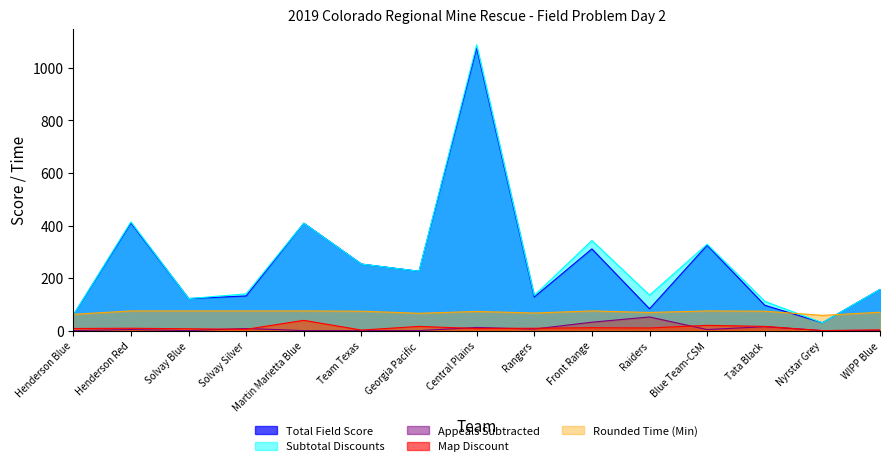

Reading right to left, transcribe all the data shown in this chart.

Total Field Score: 157.0	30.0	96.5	325.0	83.0	311.0	128.0	1076.0	226.0	253.5	409.0	132.0	122.0	410.0	59.0
Subtotal Discounts: 157.0	30.0	111.5	329.0	135.0	343.0	134.0	1088.0	226.0	253.5	409.0	140.0	122.0	414.0	59.0
Appeals Subtracted: 0.0	0.0	15.0	4.0	52.0	32.0	6.0	12.0	0.0	0.0	0.0	8.0	0.0	4.0	0.0
Map Discount: 3.0	0.0	16.0	20.0	10.0	11.0	9.0	8.0	16.0	2.0	39.0	5.0	7.0	9.0	8.0
Rounded Time (Min): 70.0	58.0	74.0	75.0	69.0	75.0	67.0	73.0	66.0	74.0	75.0	75.0	75.0	75.0	62.0